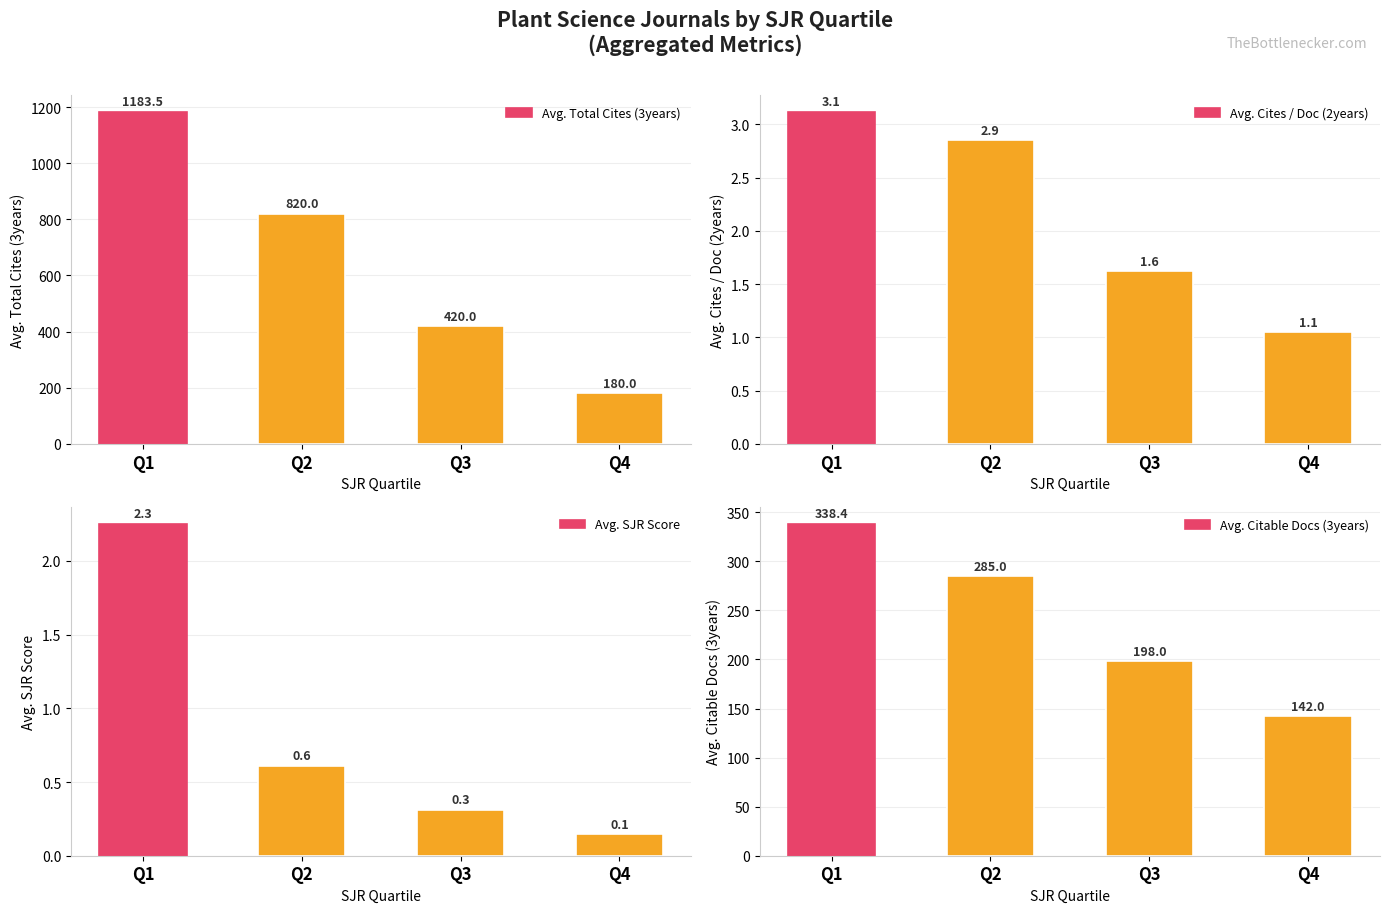

What are all the series names shown in the legend?

Avg. Total Cites (3years), Avg. Cites / Doc (2years), Avg. SJR Score, Avg. Citable Docs (3years)